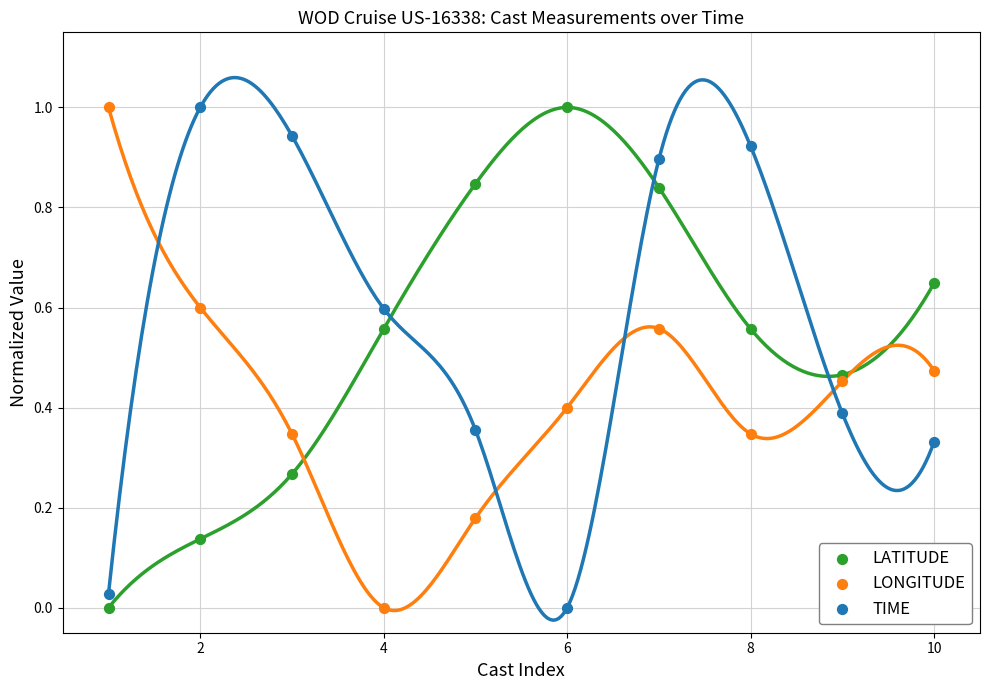

What is the X range (max minus min) for the scatter plot?

9.0